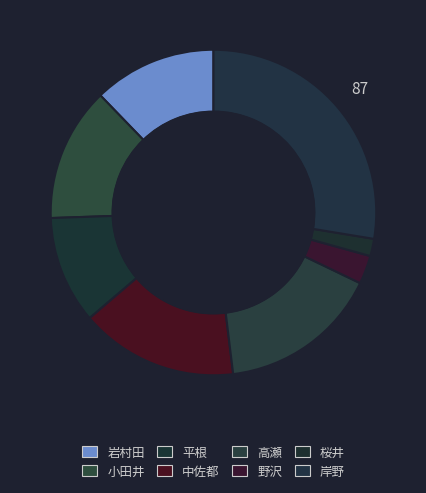

Is there any slice that represents more than half of the pie?

No